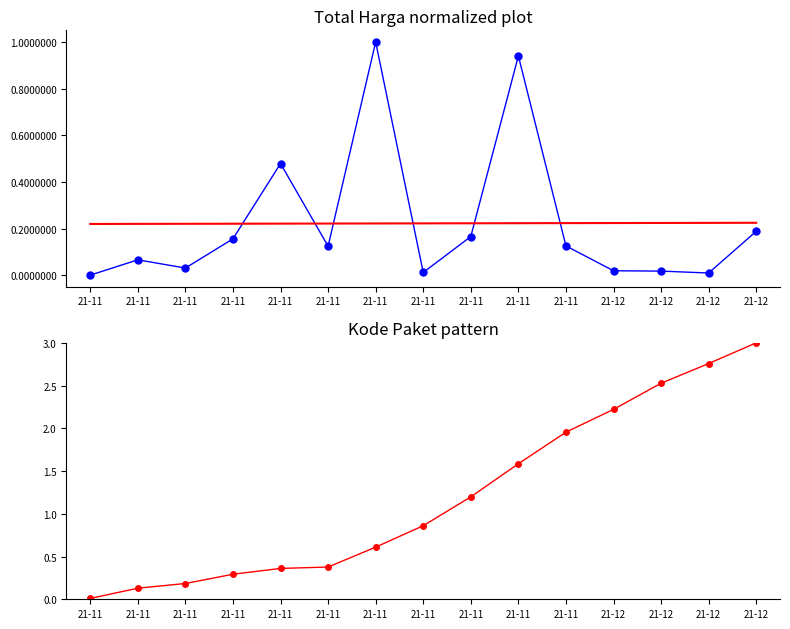

At which category does Total Harga (normalized) reach its first local peak?

21-11